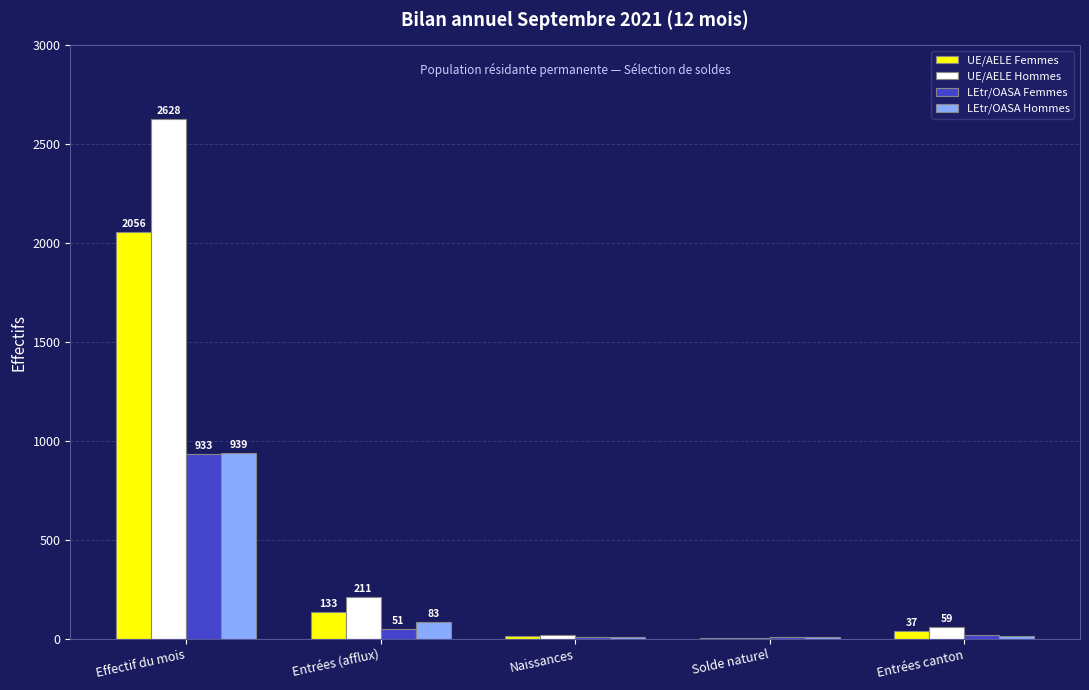

What is the highest value of the LEtr/OASA Hommes series?

939